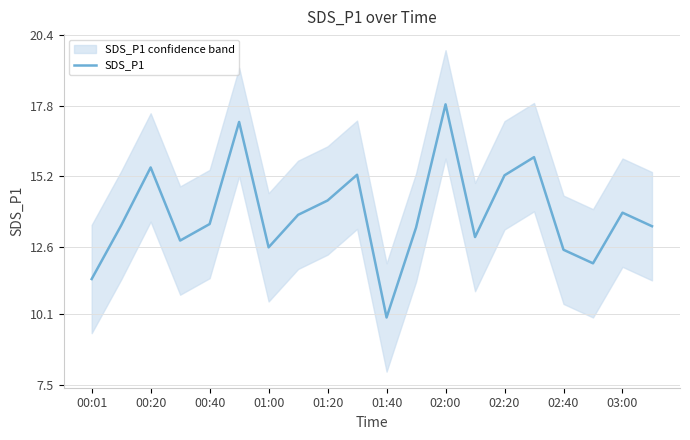

What is the maximum value for SDS_P1?

17.9